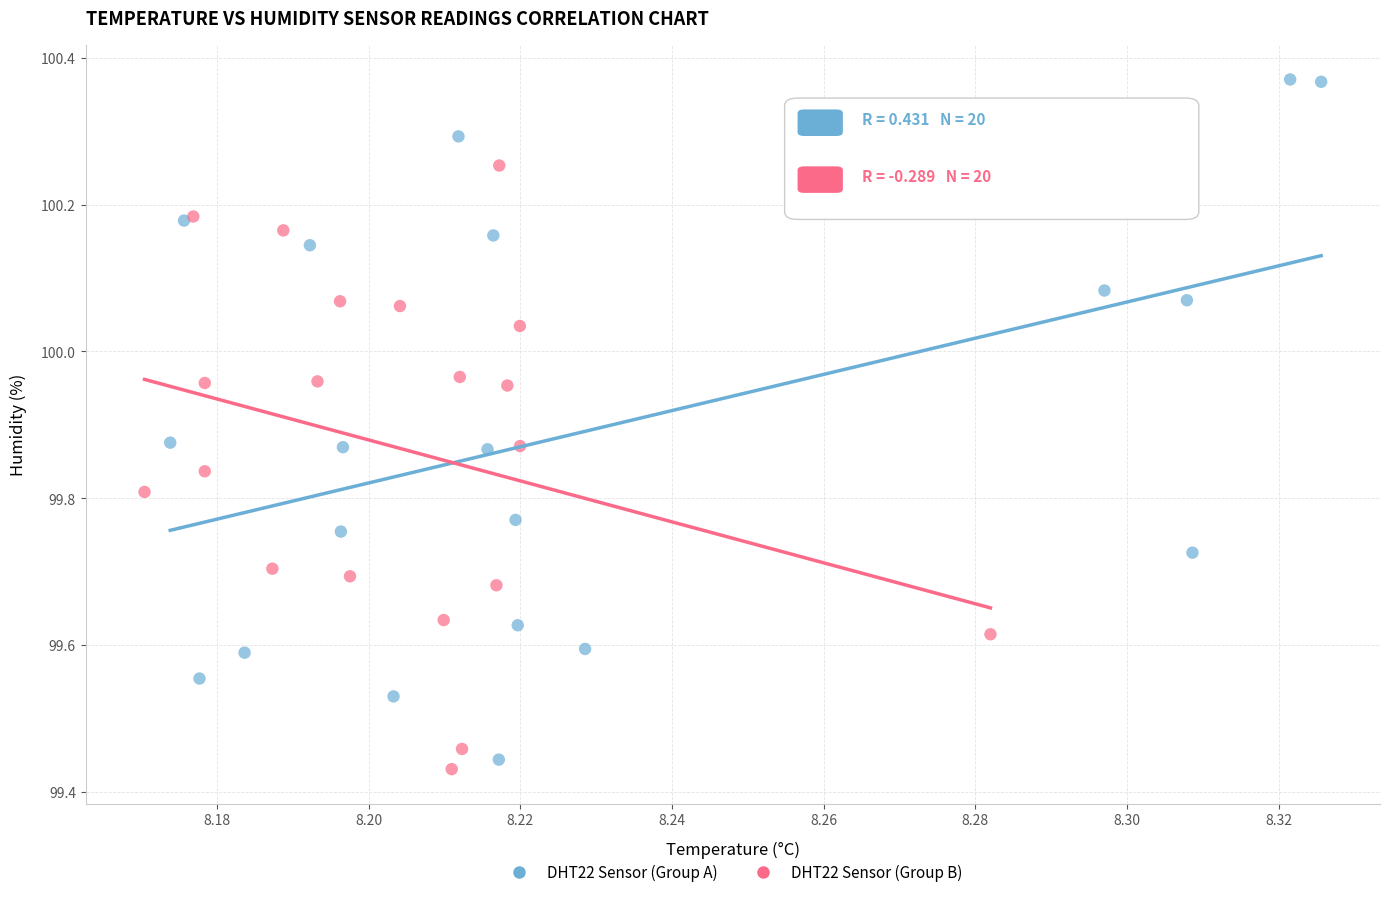

Which series reaches the maximum Y coordinate?

DHT22 Sensor (Group A)